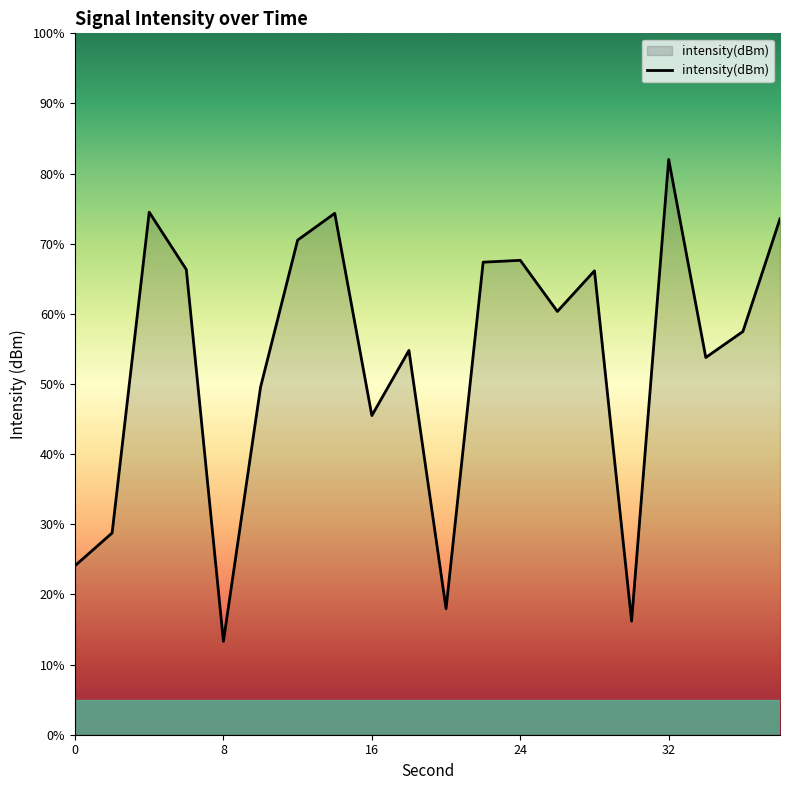

Count the number of data series in this chart.

1